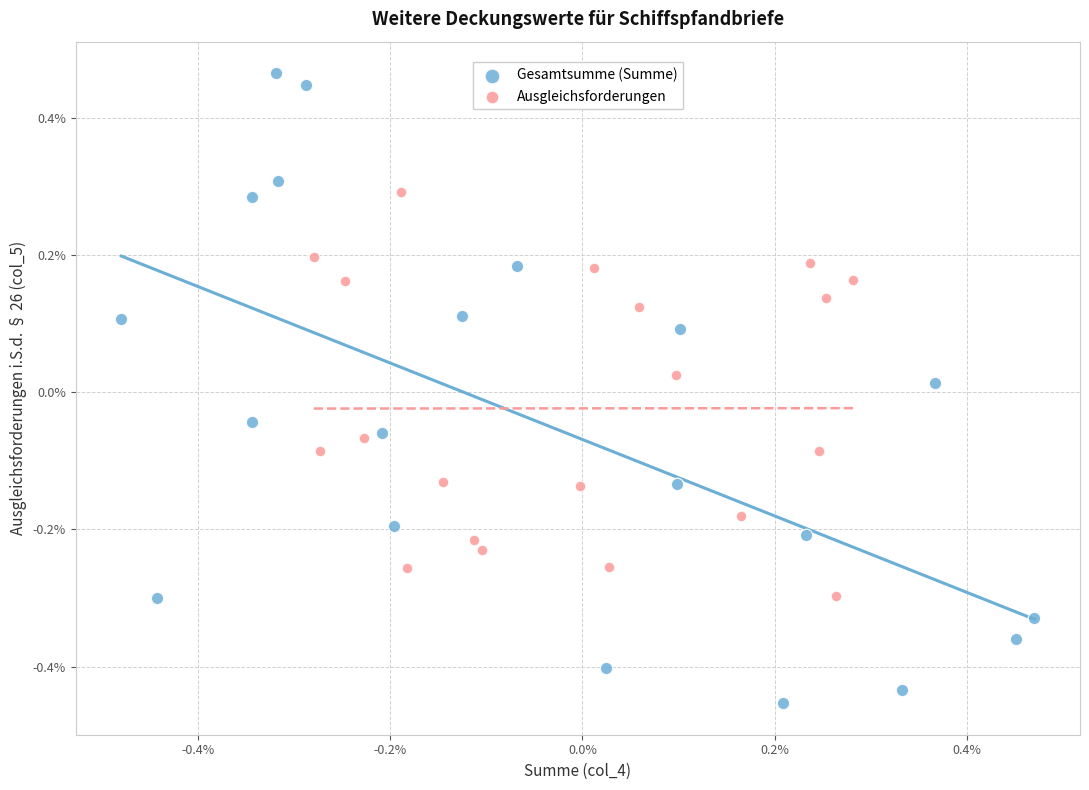

Which series reaches the maximum Y coordinate?

Gesamtsumme (Summe)